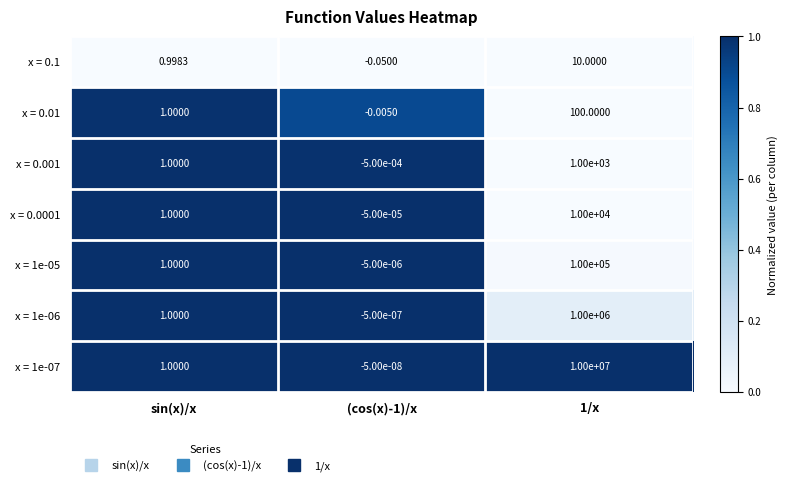

Where is x = 0.001 nearest to the value 499?

sin(x)/x